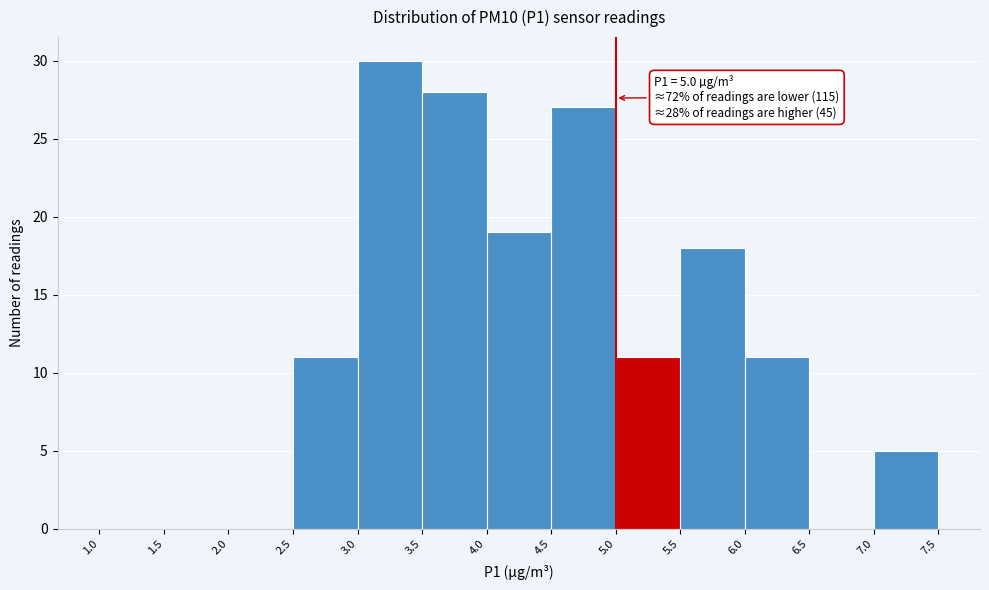

Which range on the x-axis has the tallest bar?

3.0 to 3.5